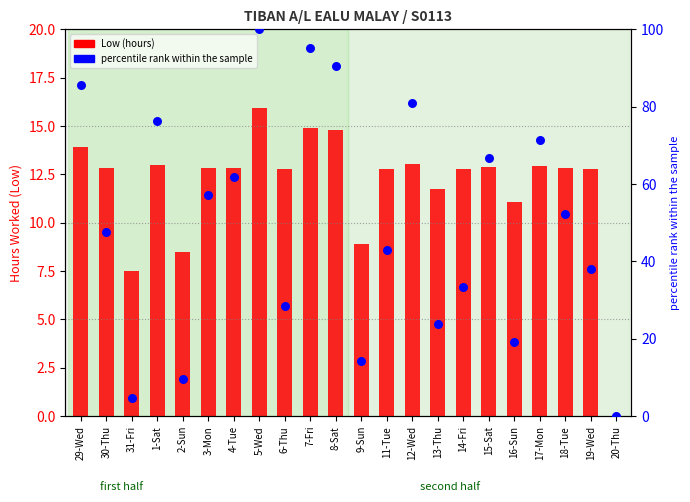

Is the value of Low (hours) at 29-Wed greater than the value of percentile rank within the sample at 14-Fri?

No